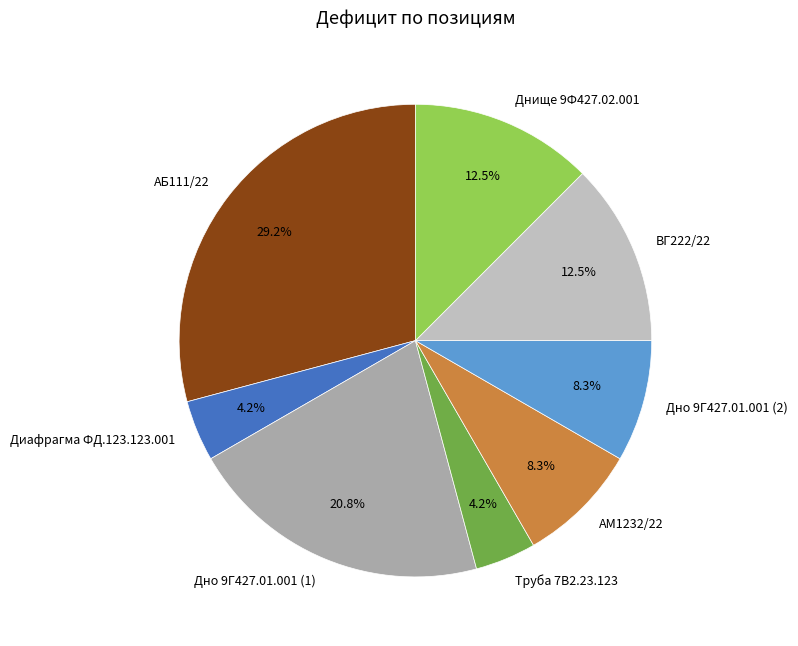

Is it true that АМ1232/22 is 21% of the pie?

False